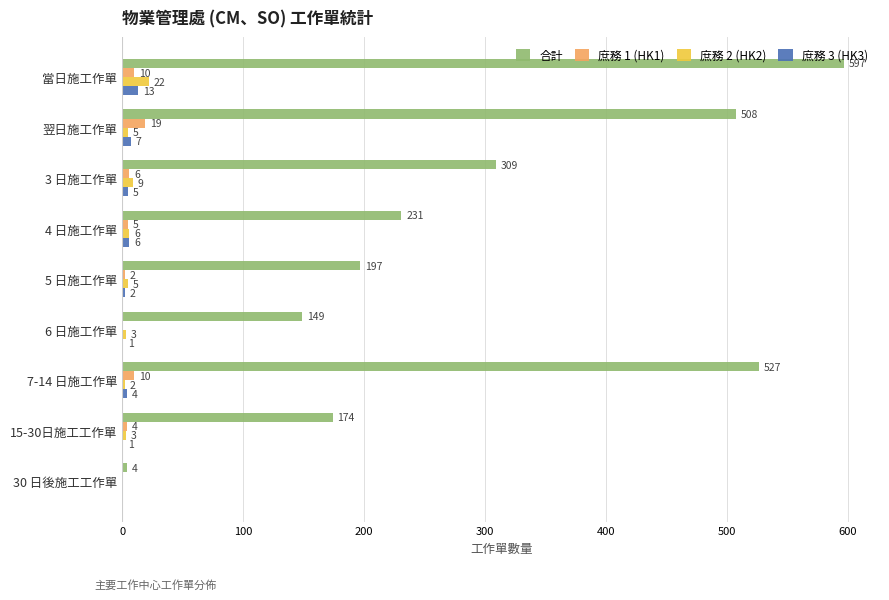

What is the greatest value displayed?

597